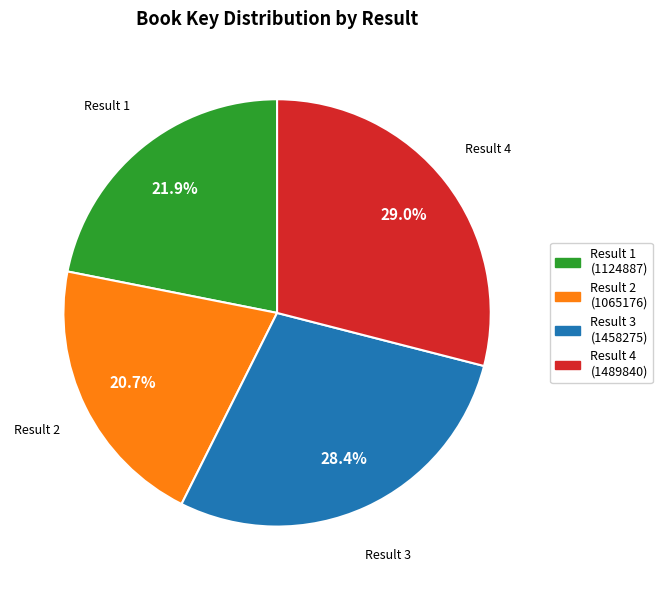

Is there a majority slice in this chart?

No